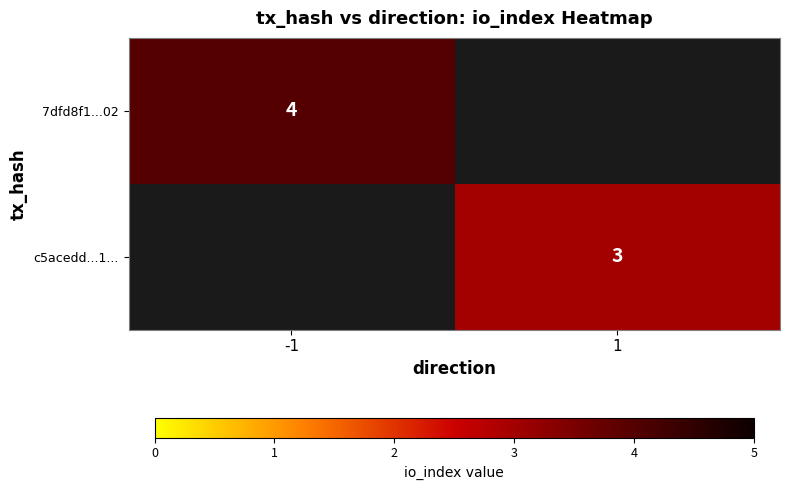

True or false: c5acedd...1... has a value of 3 at 1.

True